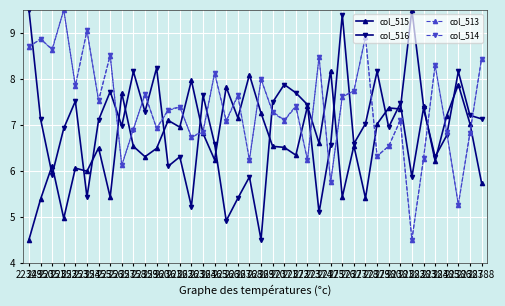

Read the col_516 value at 22360.

8.2